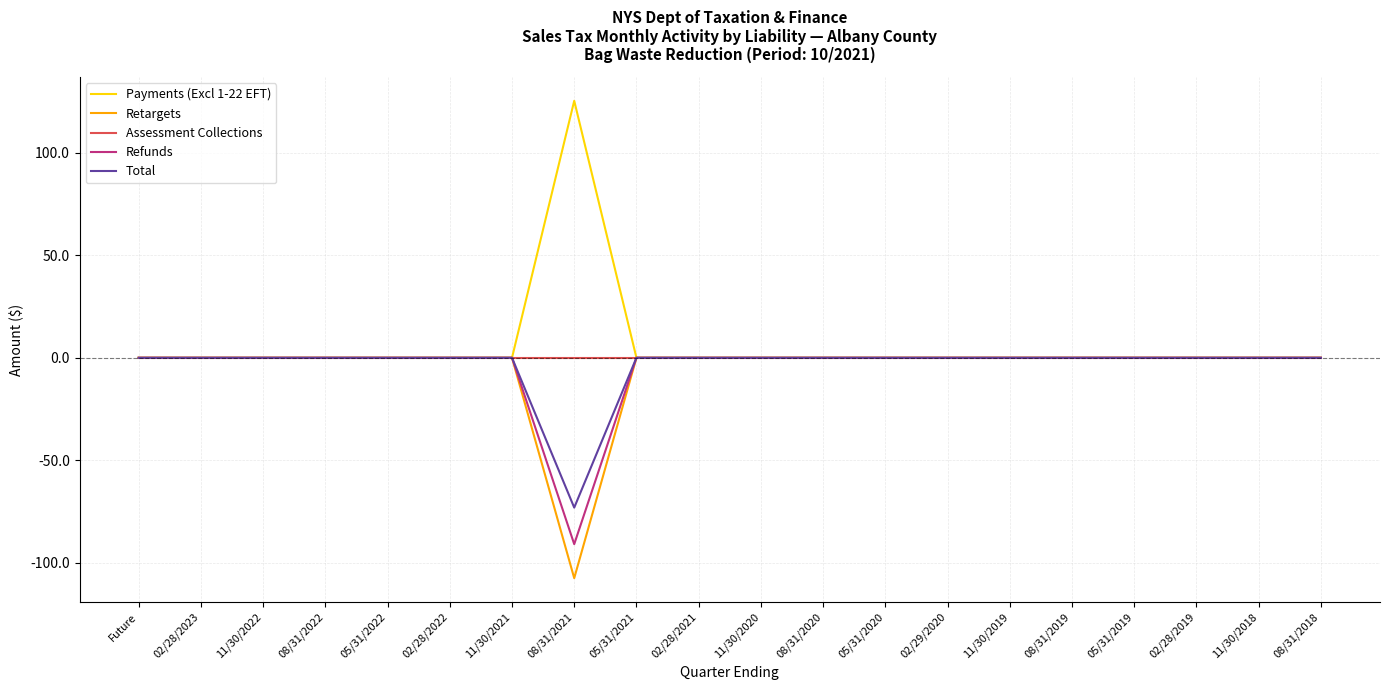

At which category does the chart reach its minimum across all series?

08/31/2021